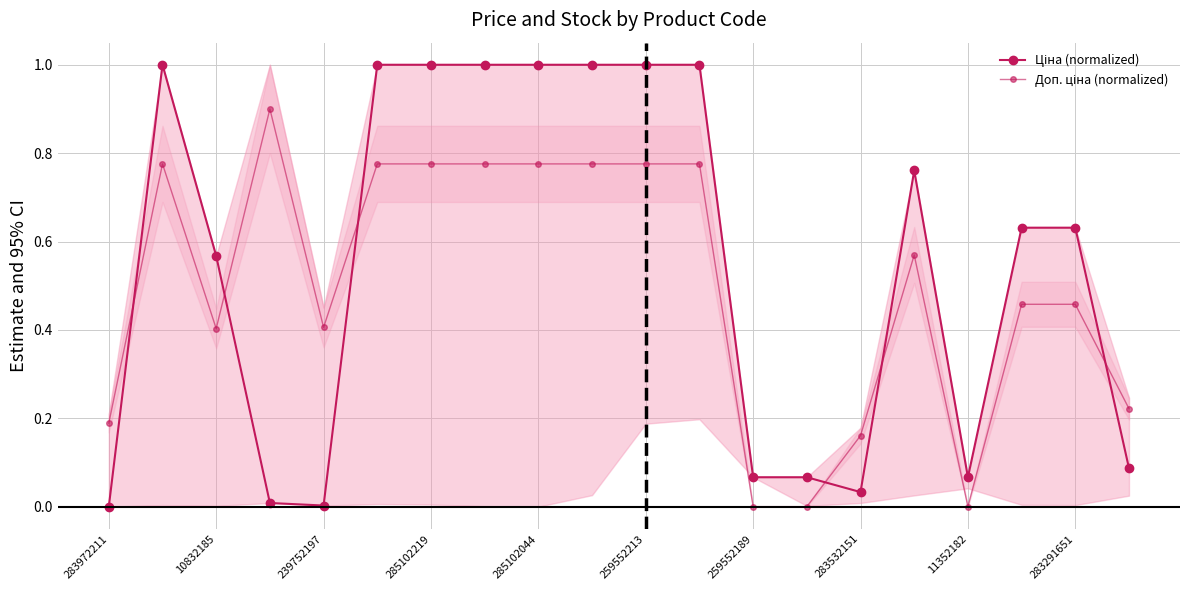

Which series has the largest range (max minus min)?

Ціна (normalized)